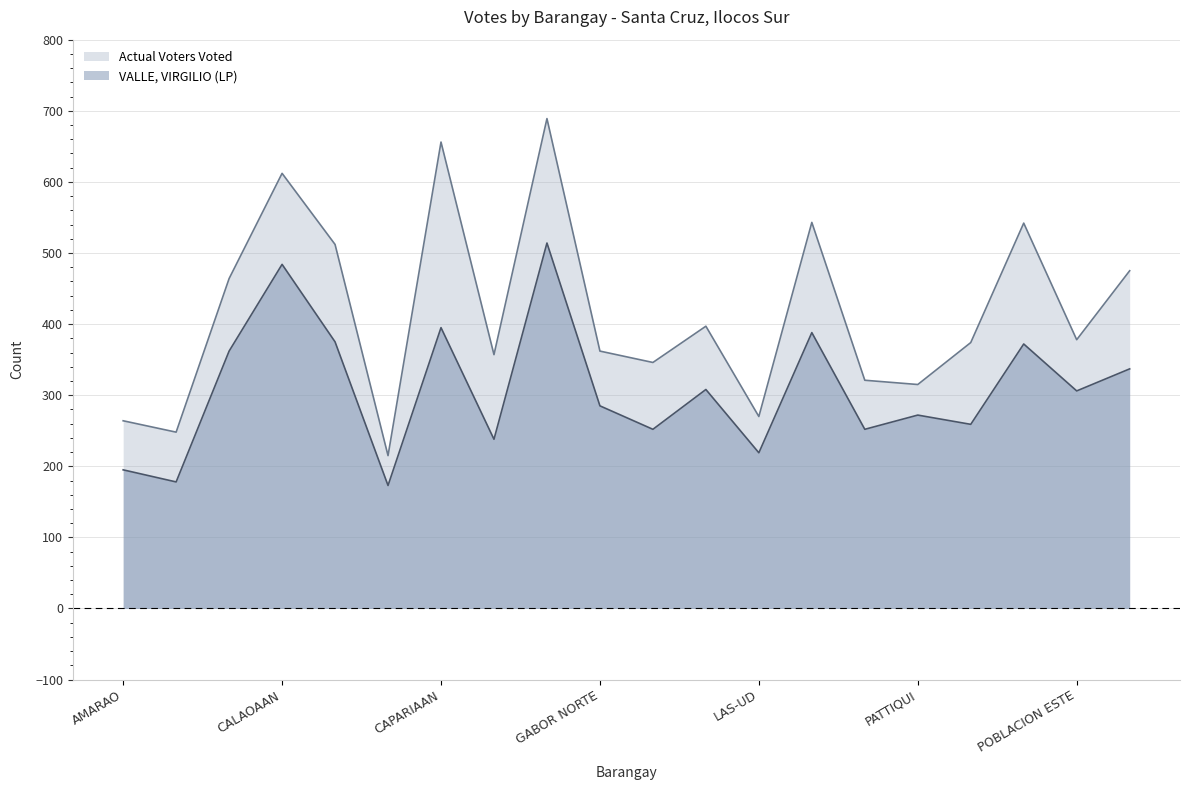

What is the average value of the Actual Voters Voted series?

417